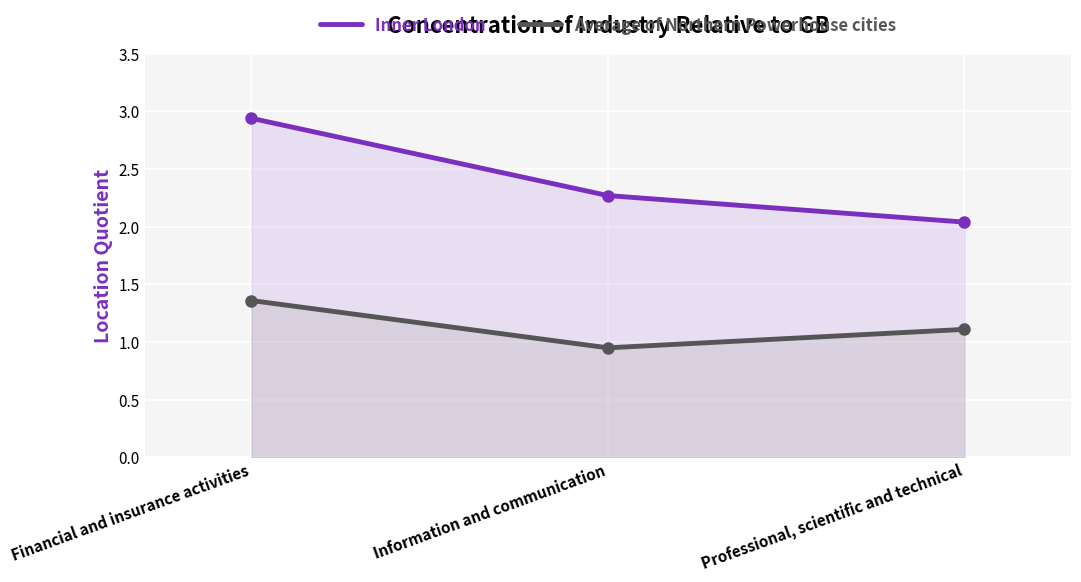

How many lines are shown in the chart?

2